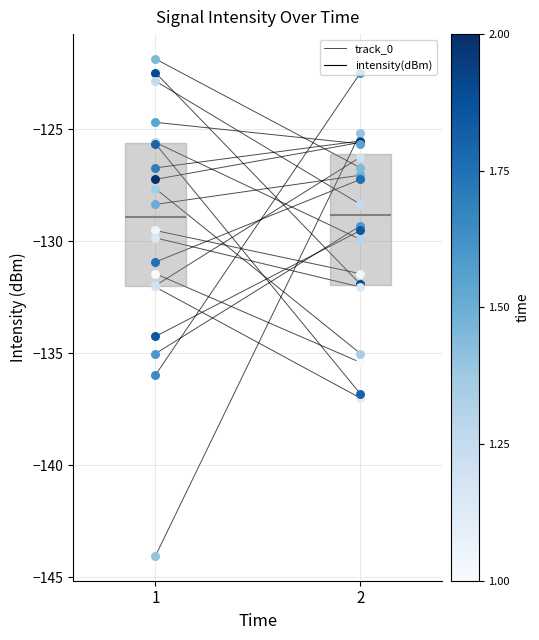

What is the change in value from 1 to 2?

-4.0